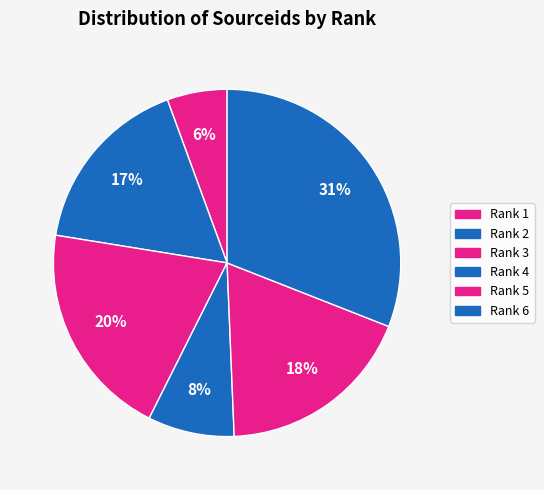

Is the sum of Rank 3 and Rank 2 greater than half?

No